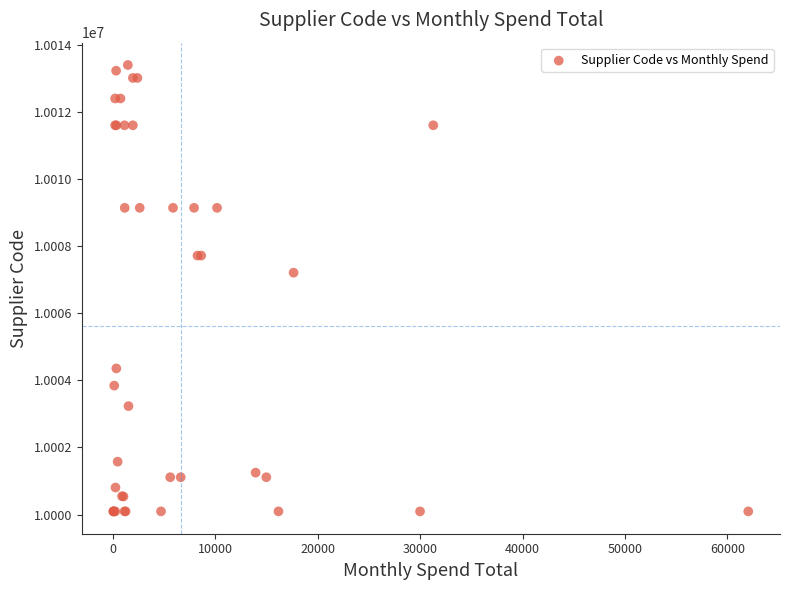

What Y value in the scatter plot is closest to 10006749?

10007212